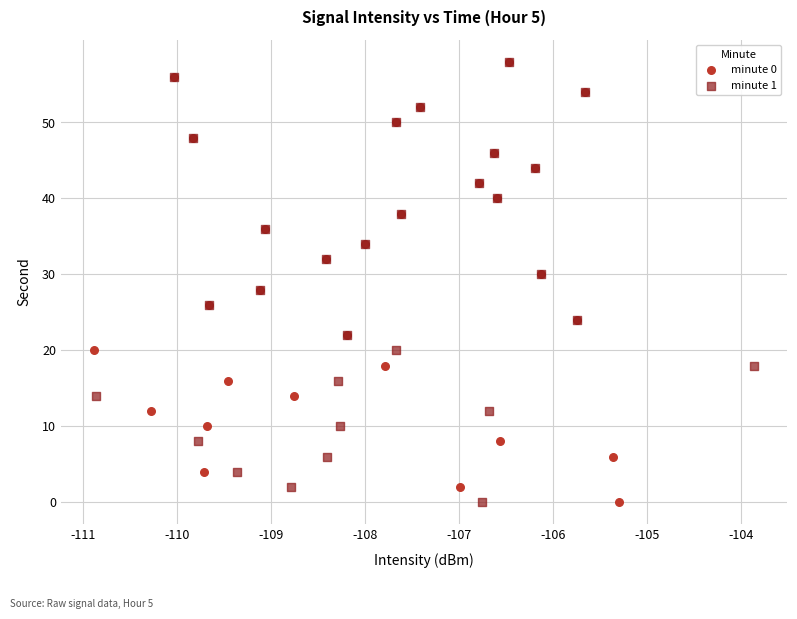

What are all the series names shown in the legend?

minute 0, minute 1